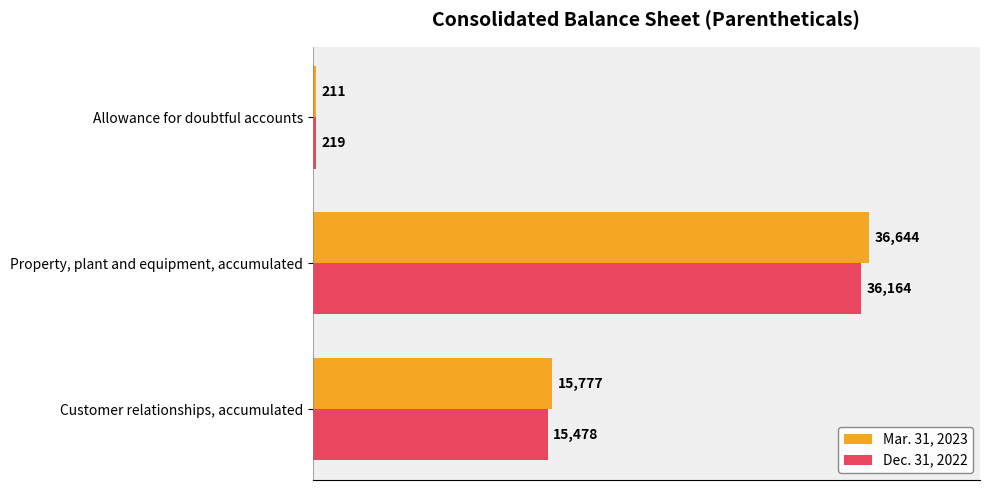

Between Allowance for doubtful accounts and Customer relationships, accumulated, which series saw the biggest shift?

Mar. 31, 2023